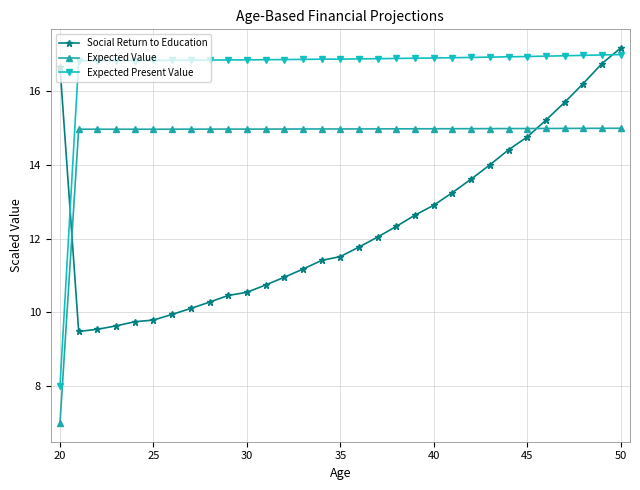

What is the maximum value shown in the chart?

17.2